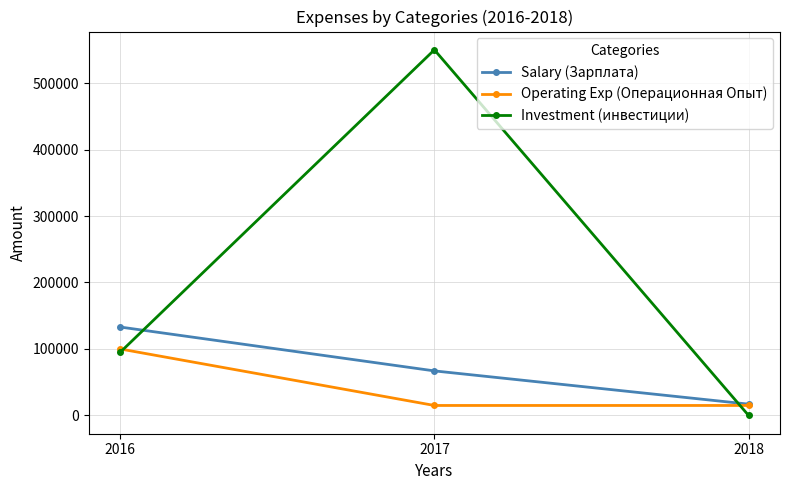

Which label corresponds to the largest value in the chart?

2017